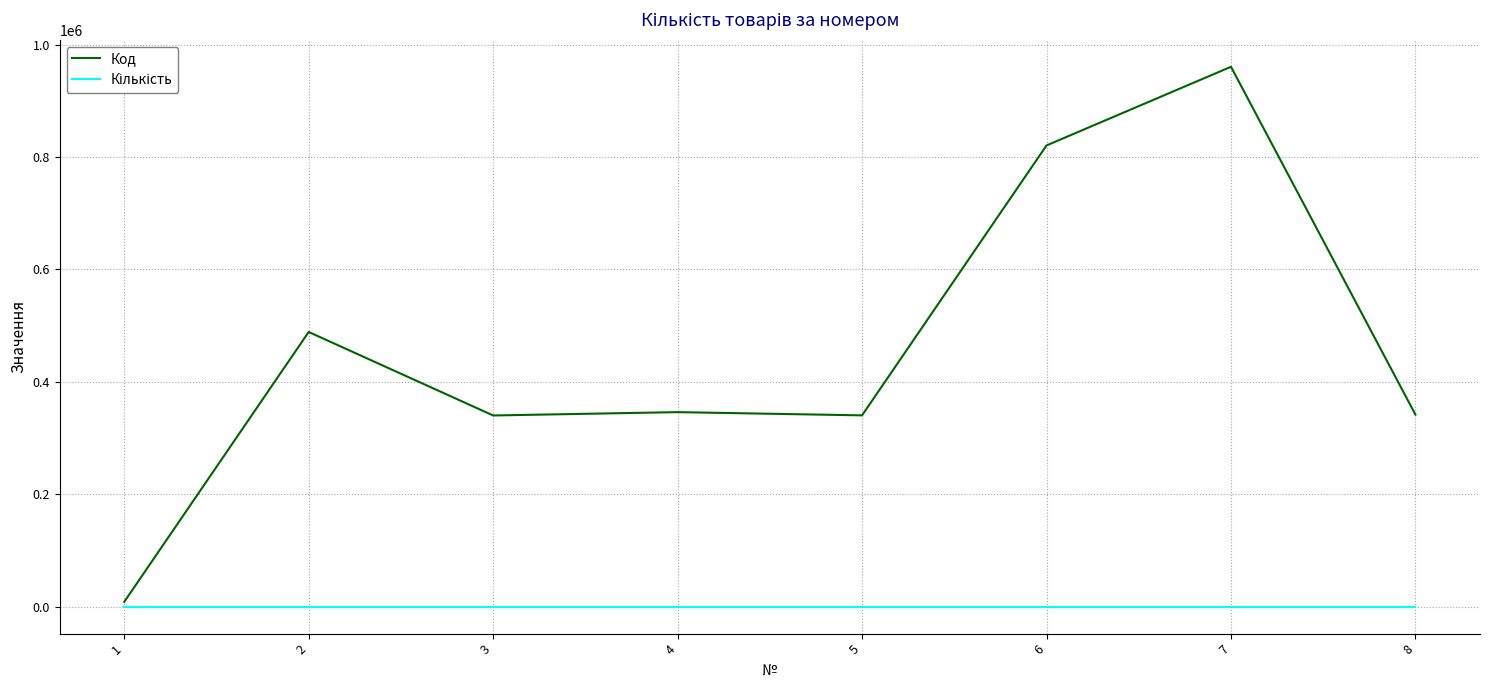

At which category is the sum across all series the highest?

7